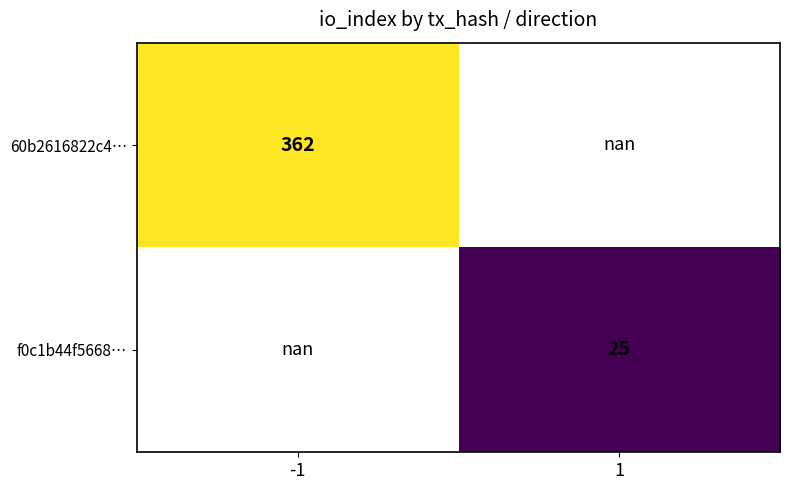

How many data points does each series have?

2